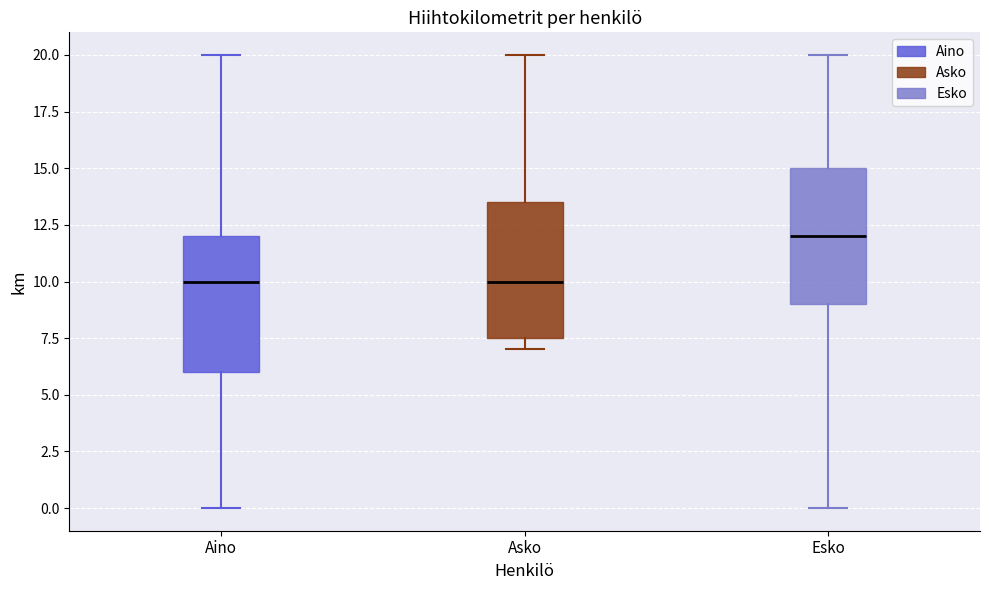

Where does the lower whisker of the box for Aino end on the y-axis? The values are not printed on the chart, so give them approximately, as read against the axis.

0.0